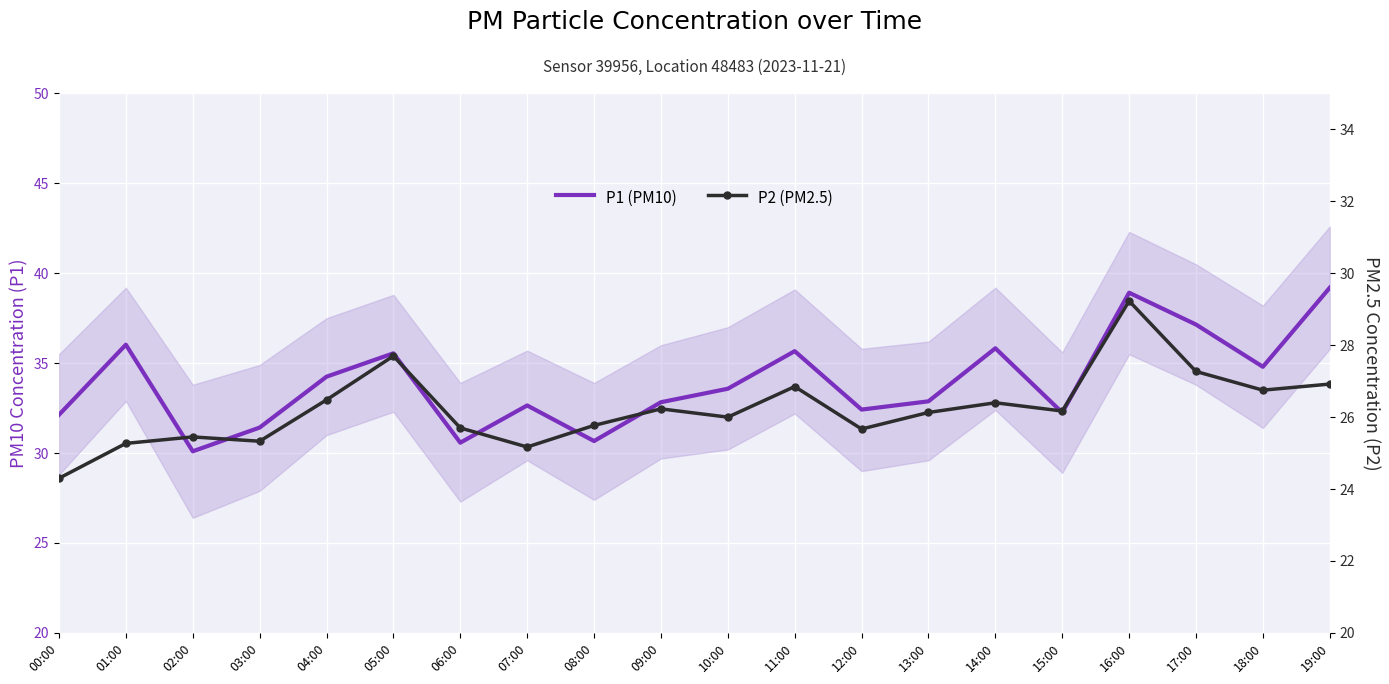

Rank the categories by P1 (PM10) value from lowest to highest.

02:00, 06:00, 08:00, 03:00, 00:00, 15:00, 12:00, 07:00, 09:00, 13:00, 10:00, 04:00, 18:00, 05:00, 11:00, 14:00, 01:00, 17:00, 16:00, 19:00